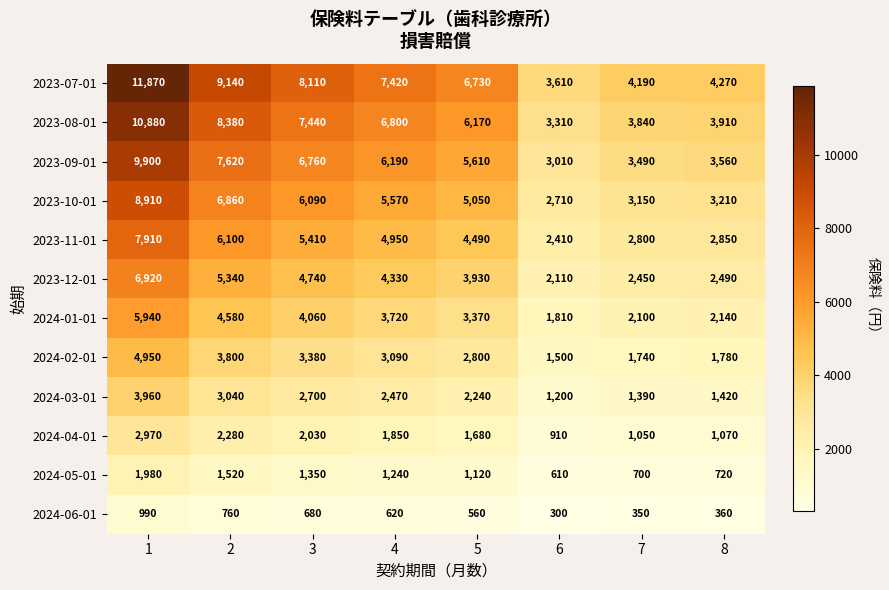

Which series changed the most between 1 and 3?

2023-07-01